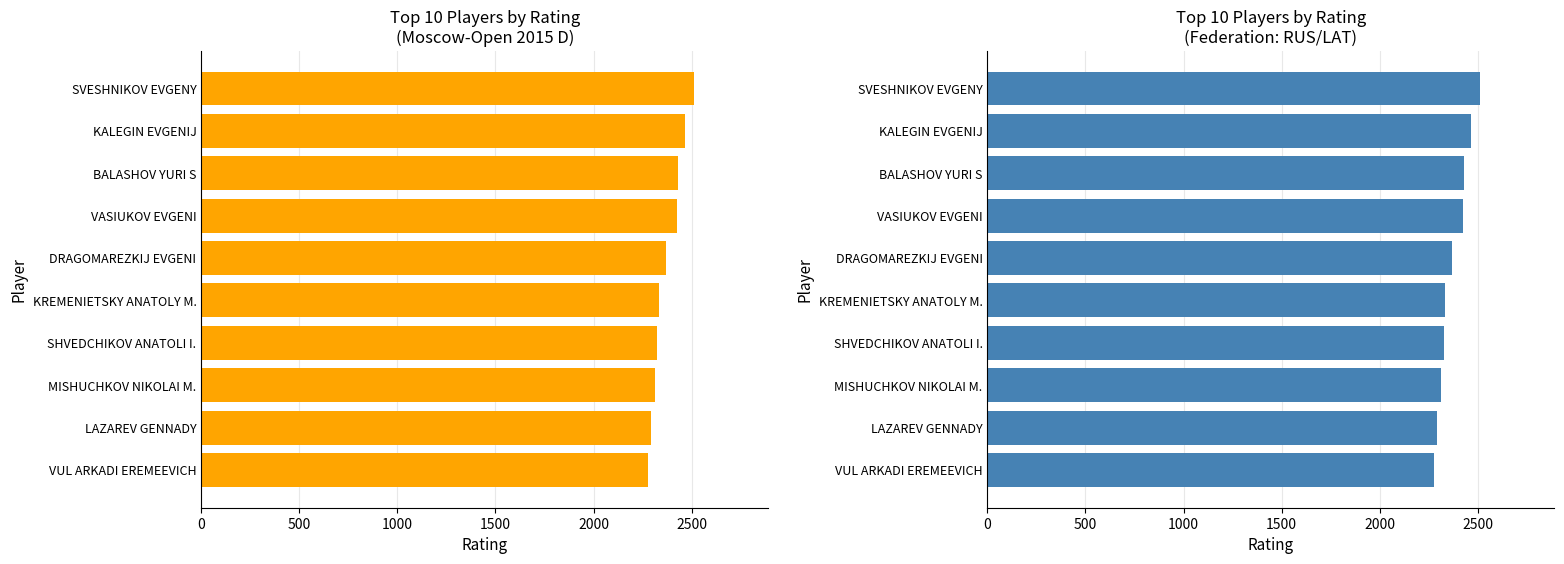

The value at LAZAREV GENNADY is 2291. True or false?

True